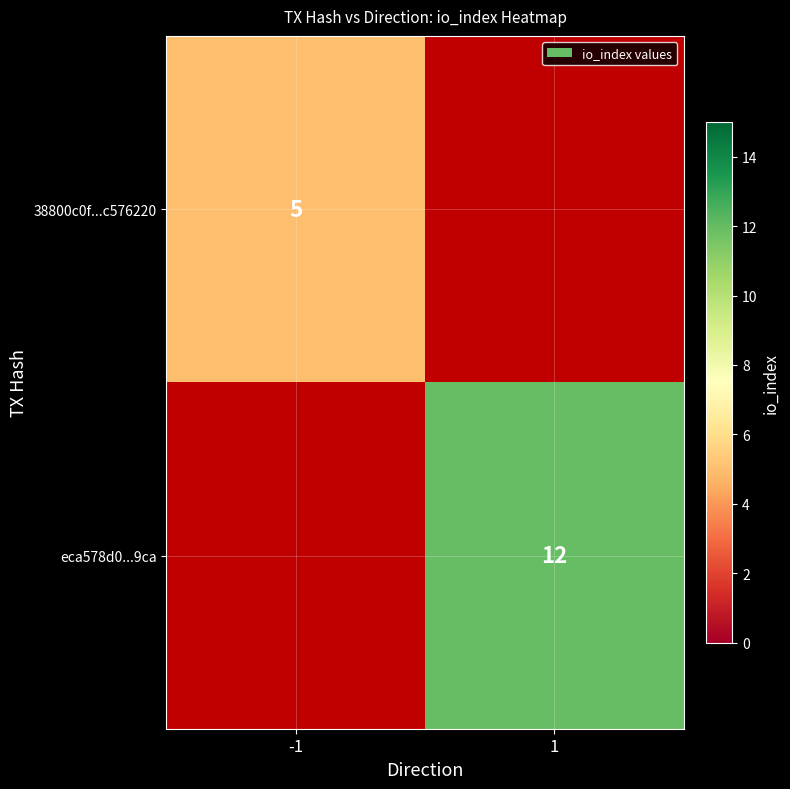

Which has a higher value, direction or io_index?

io_index